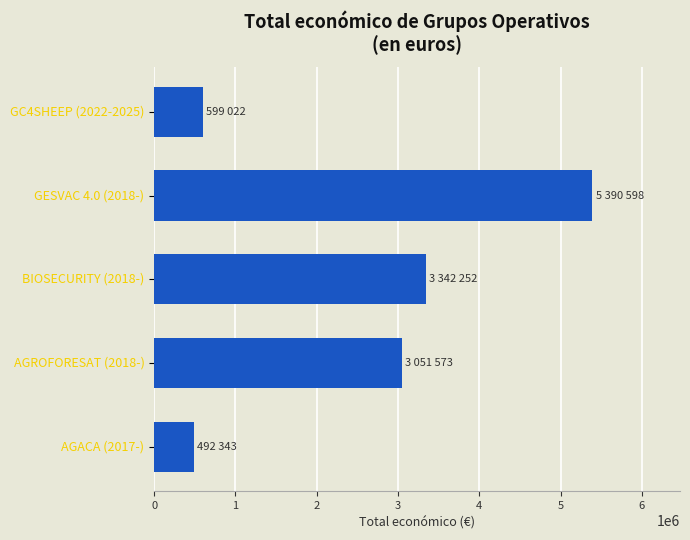

Which category has the lowest value across all series?

AGACA (2017-)